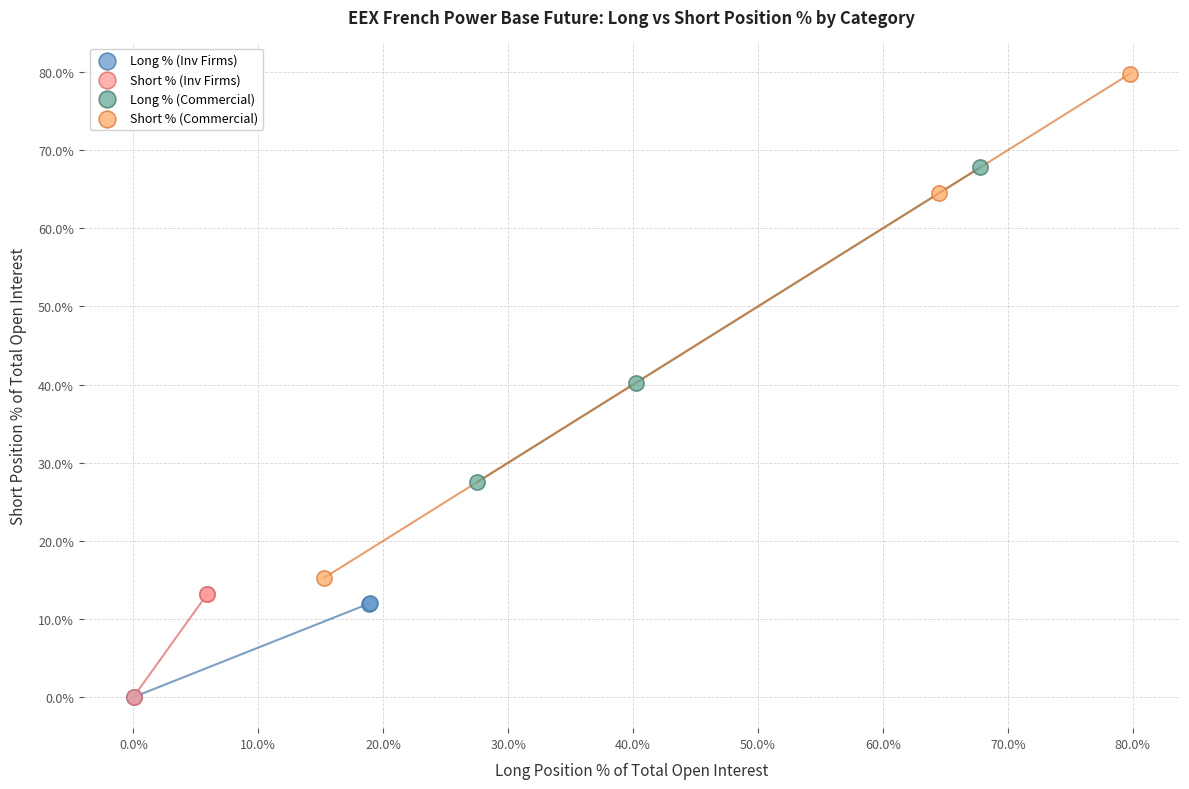

Which series reaches the maximum Y coordinate?

Short % (Commercial)